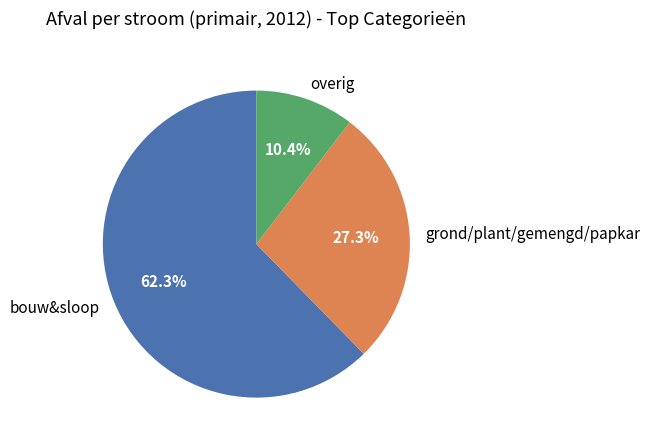

How many segments does this pie chart have?

3